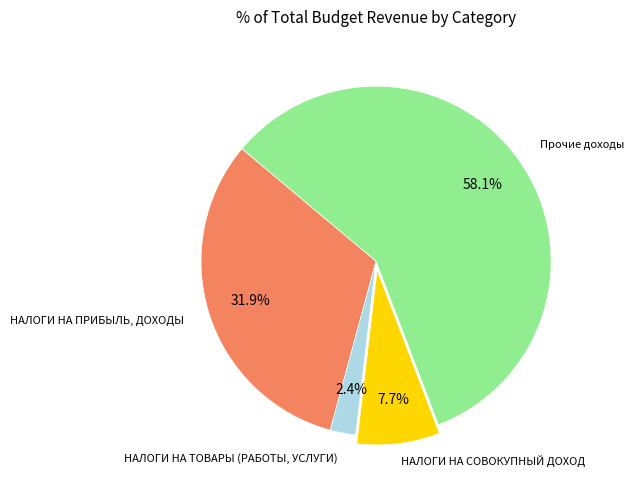

Does any single category account for the majority?

Yes